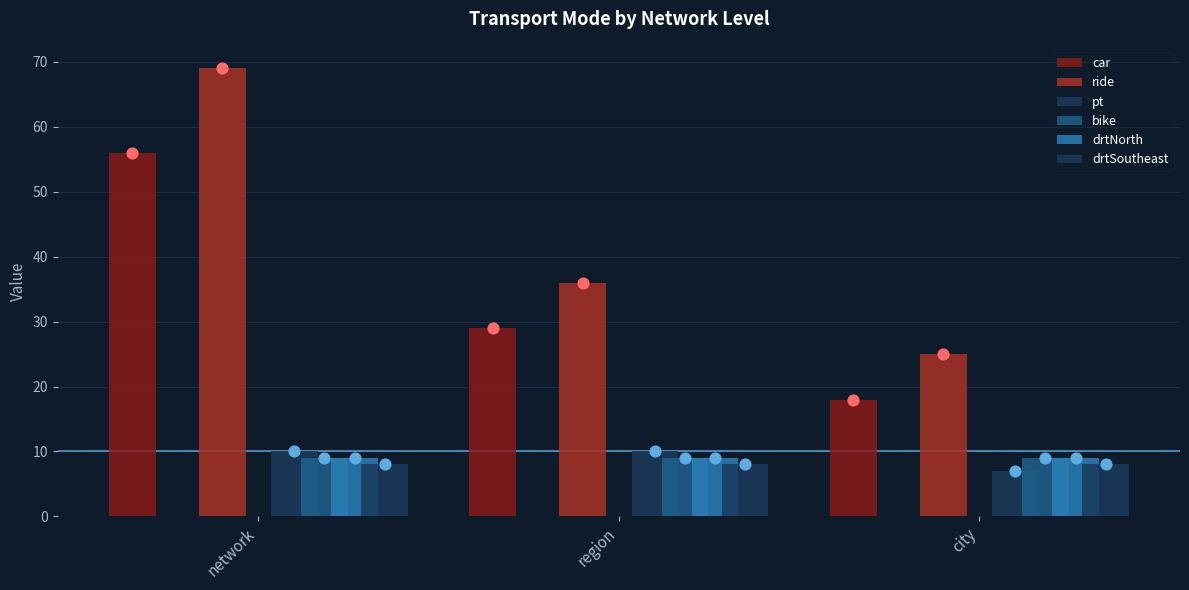

Is the value of drtSoutheast at region greater than the value of ride at city?

No